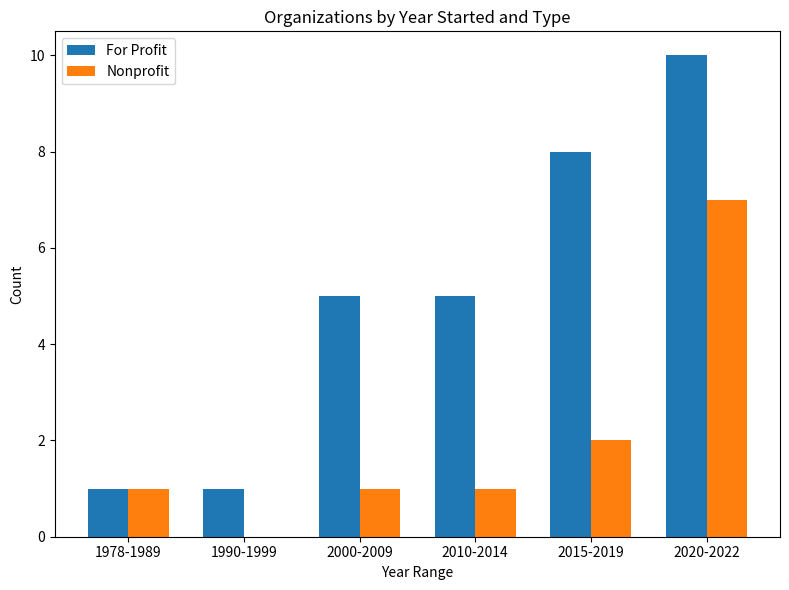

What is the total value across all series at 2010-2014?

6